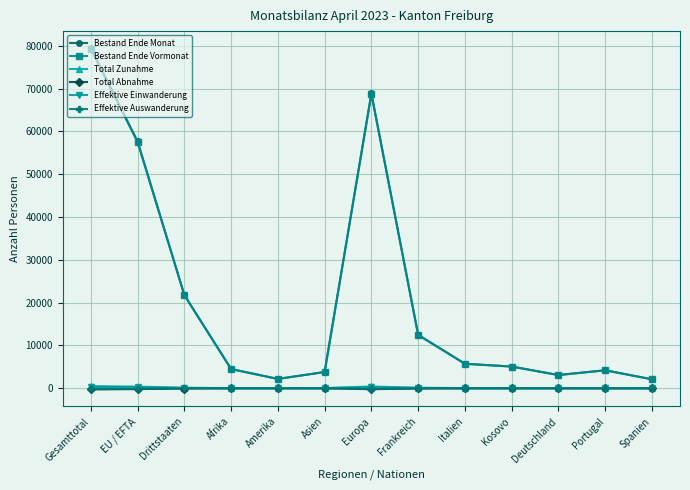

True or false: Total Zunahme and Effektive Auswanderung cross at least once.

False